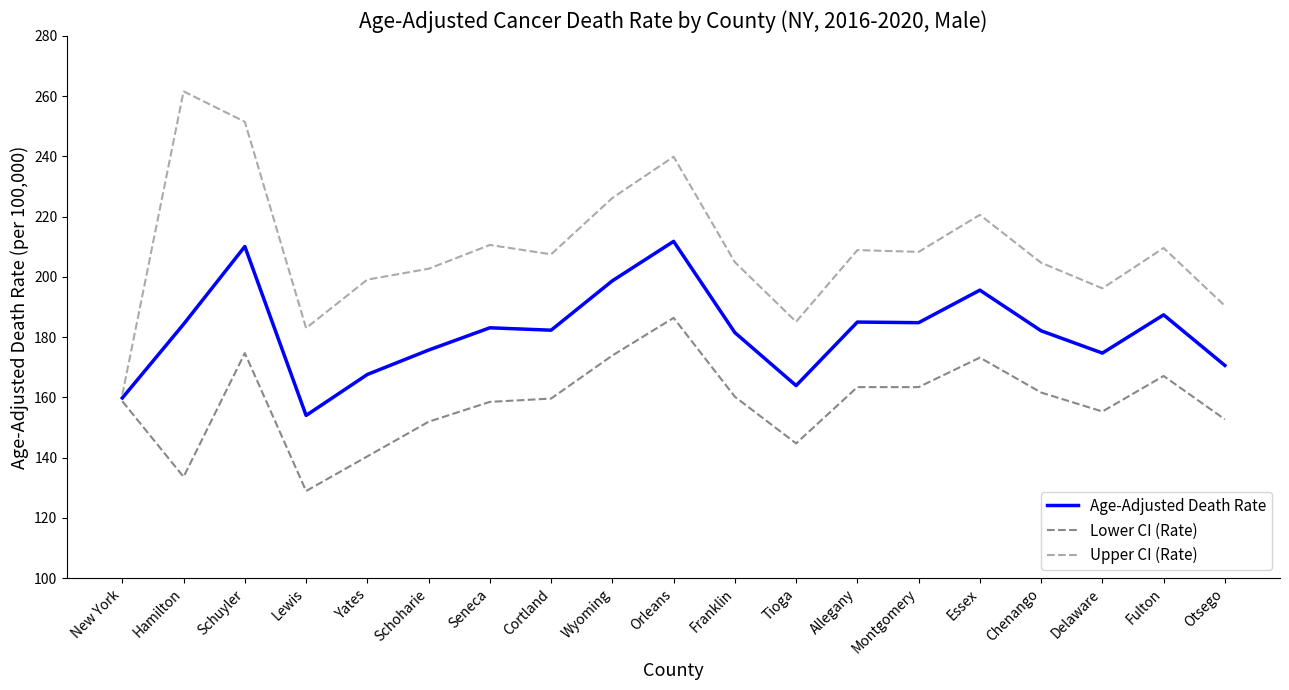

Which series changed the most between Seneca and Essex?

Lower CI (Rate)